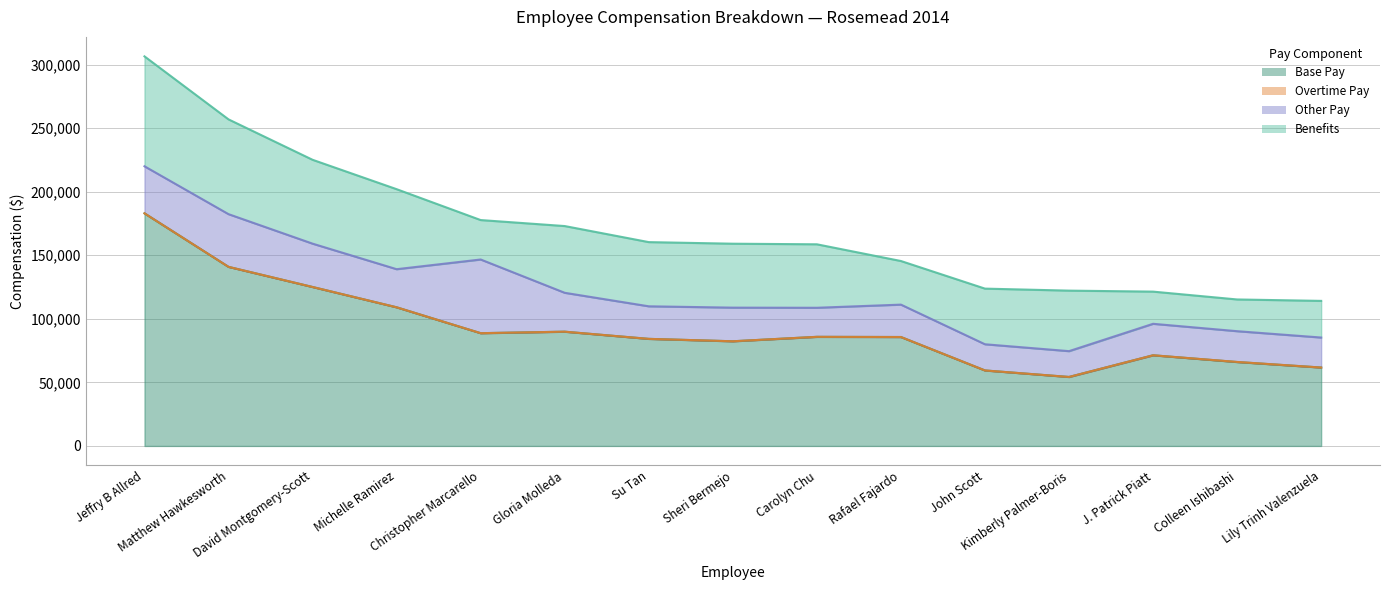

At which category does the chart reach its minimum across all series?

Jeffry B Allred